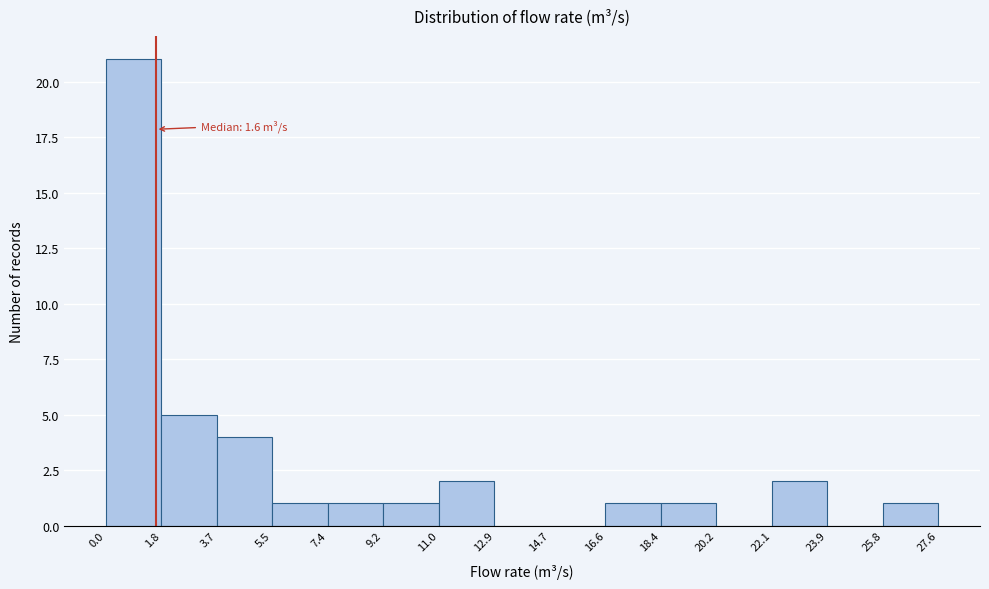

Which range on the x-axis has the tallest bar?

0.0 to 1.8